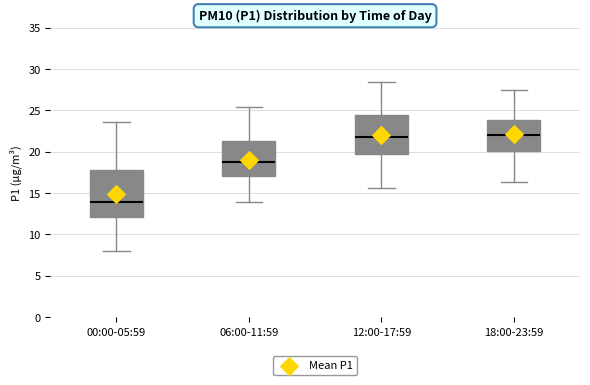

Which box has the lowest median line?

00:00-05:59